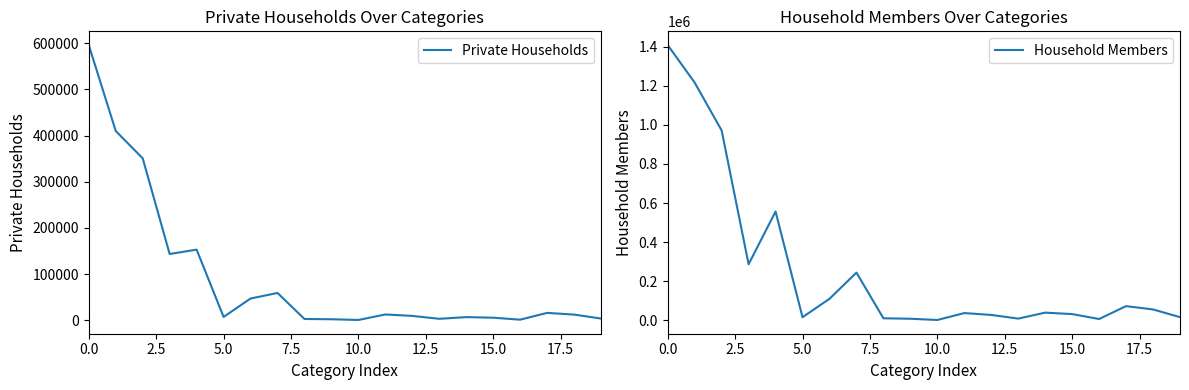

How many values in the Private Households series are below 12259?

10